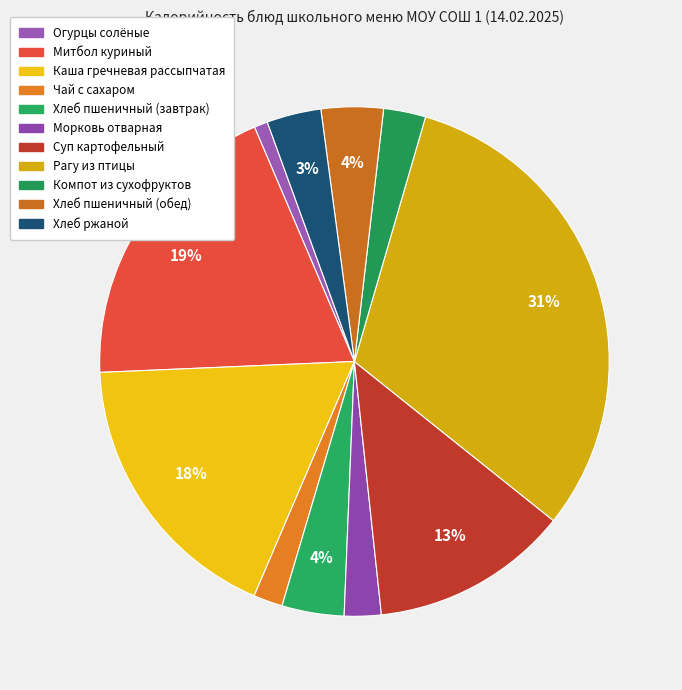

Between Чай с сахаром and Морковь отварная, which is larger?

Морковь отварная